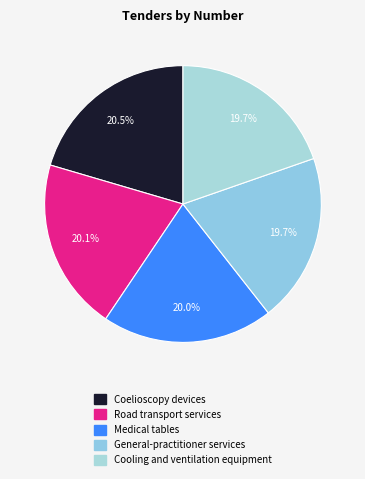

Combined, do Medical tables and Road transport services account for over 50%?

No